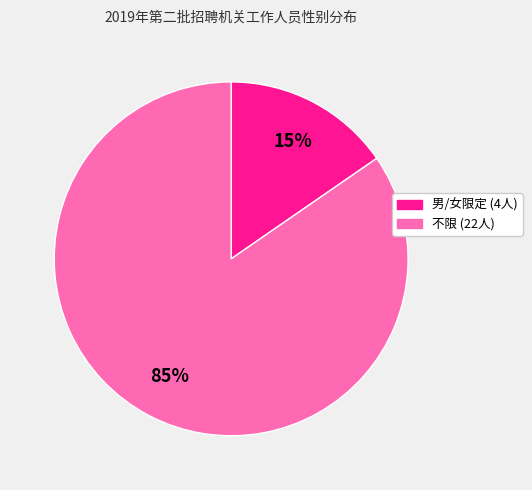

To the nearest percent, what is the average slice percentage?

50%